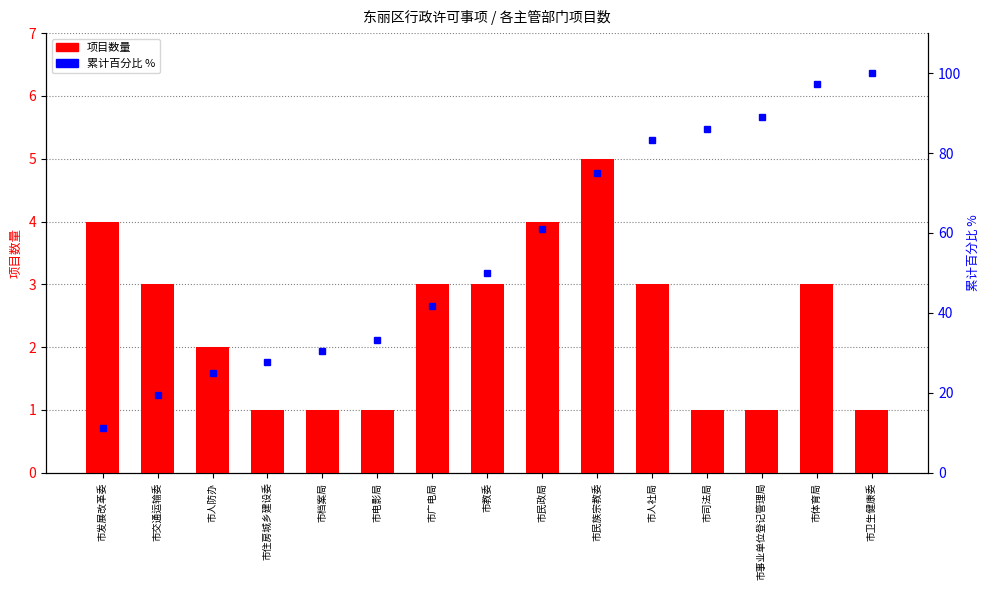

How many distinct data groups are displayed?

2